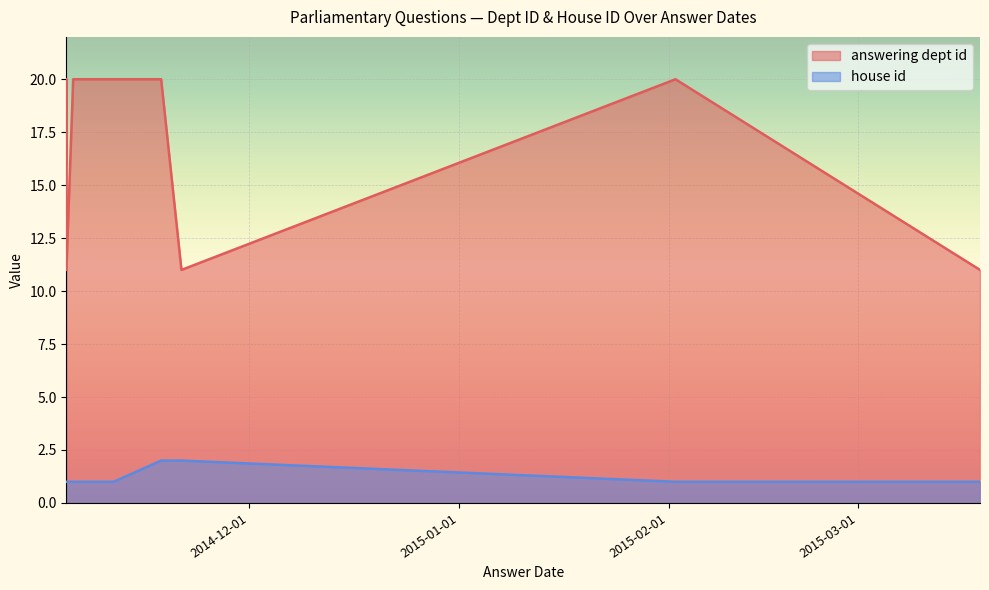

Rank the categories by answering dept id value from highest to lowest.

2015-02-02, 2014-11-11, 2014-11-18, 2014-11-06, 2014-11-05, 2014-11-04, 2014-11-04, 2015-03-19, 2014-11-21, 2014-11-04